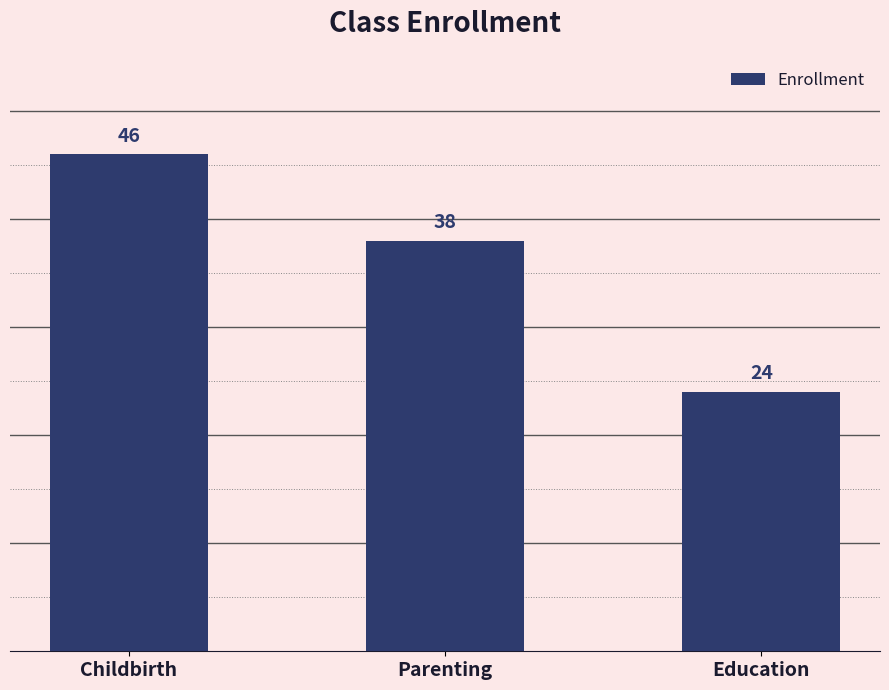

What is the change in value from Childbirth to Education?

-22